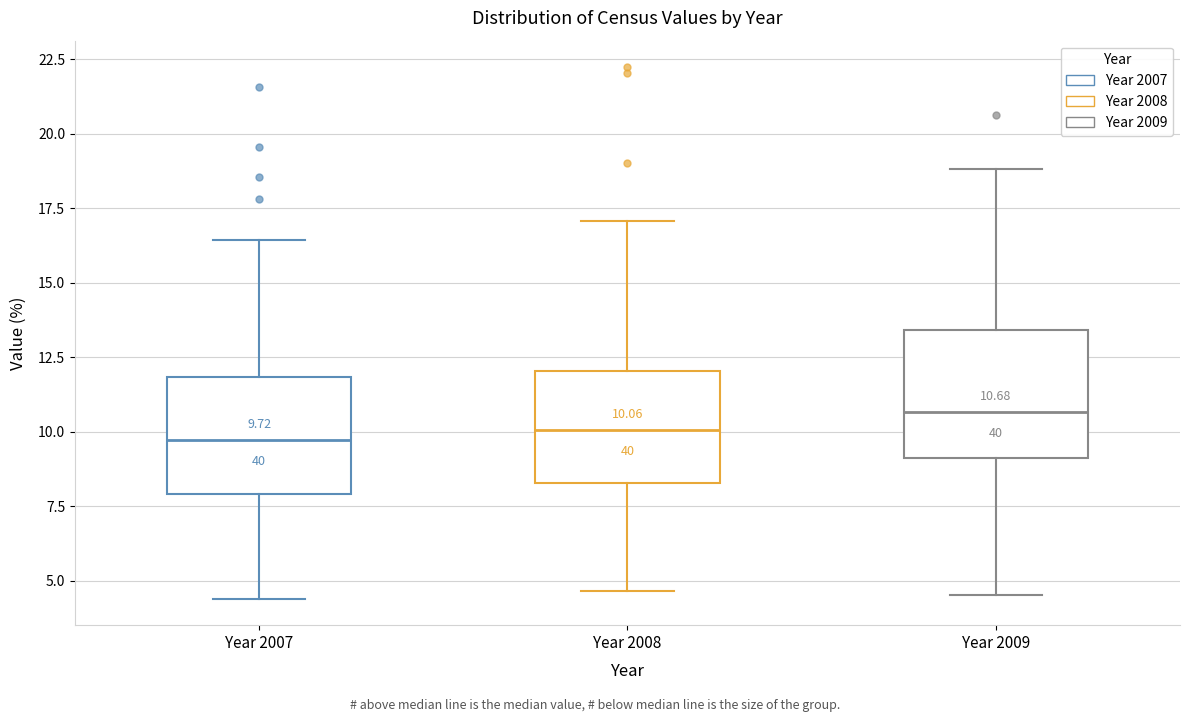

Which box has the highest median line?

Year 2009